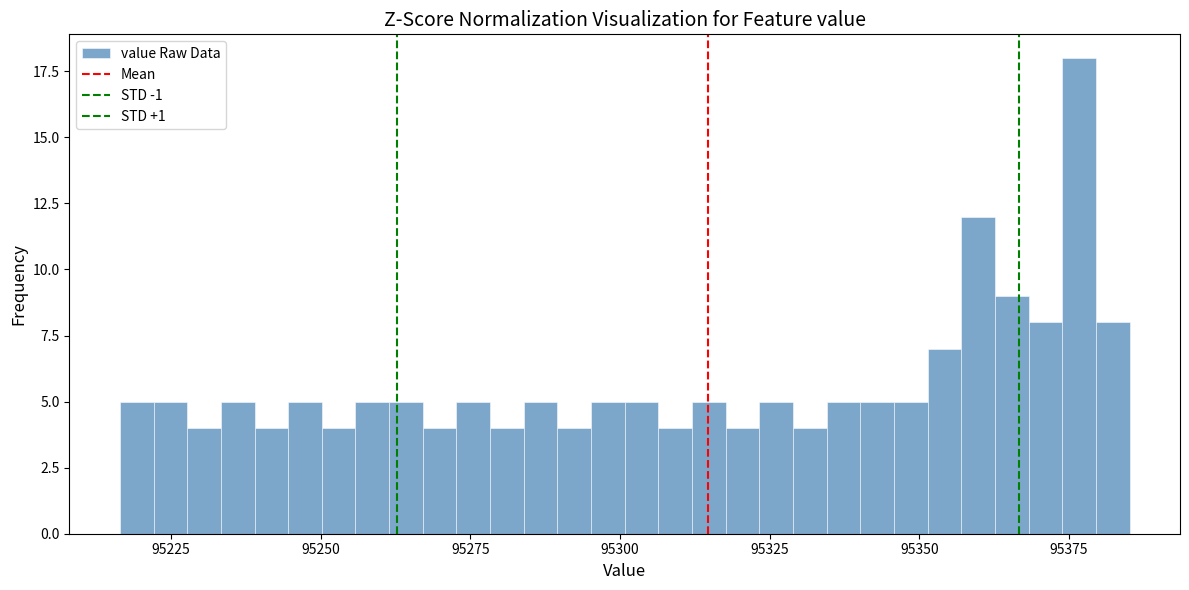

Read against the x-axis, roughly where is the centre of the tallest bar?

95375